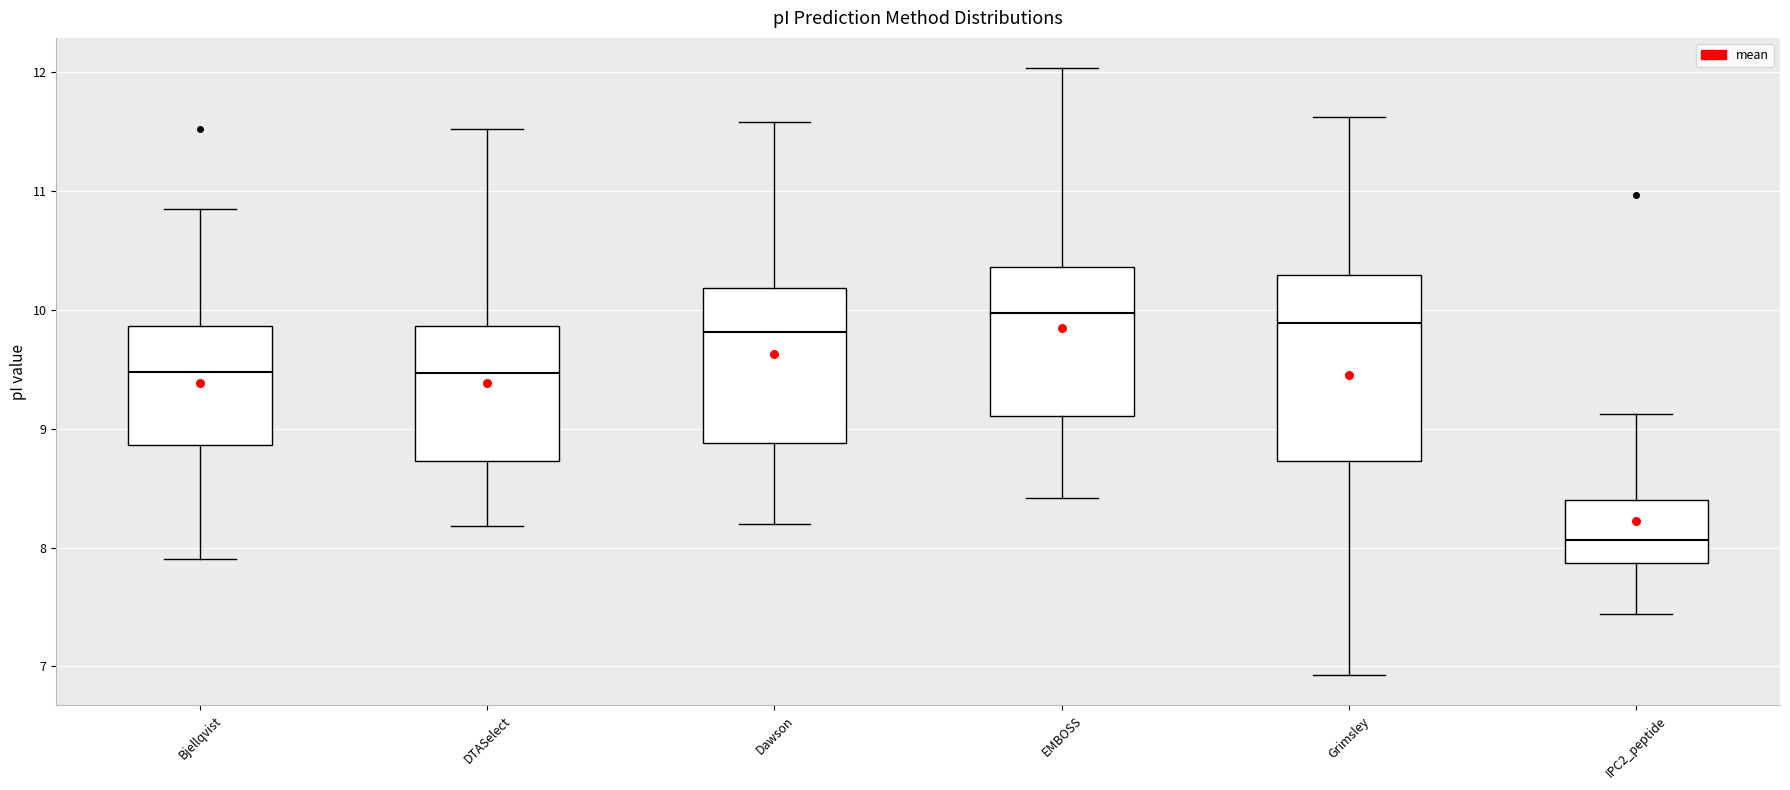

Which box is the tallest, from its lower edge to its upper edge?

Grimsley